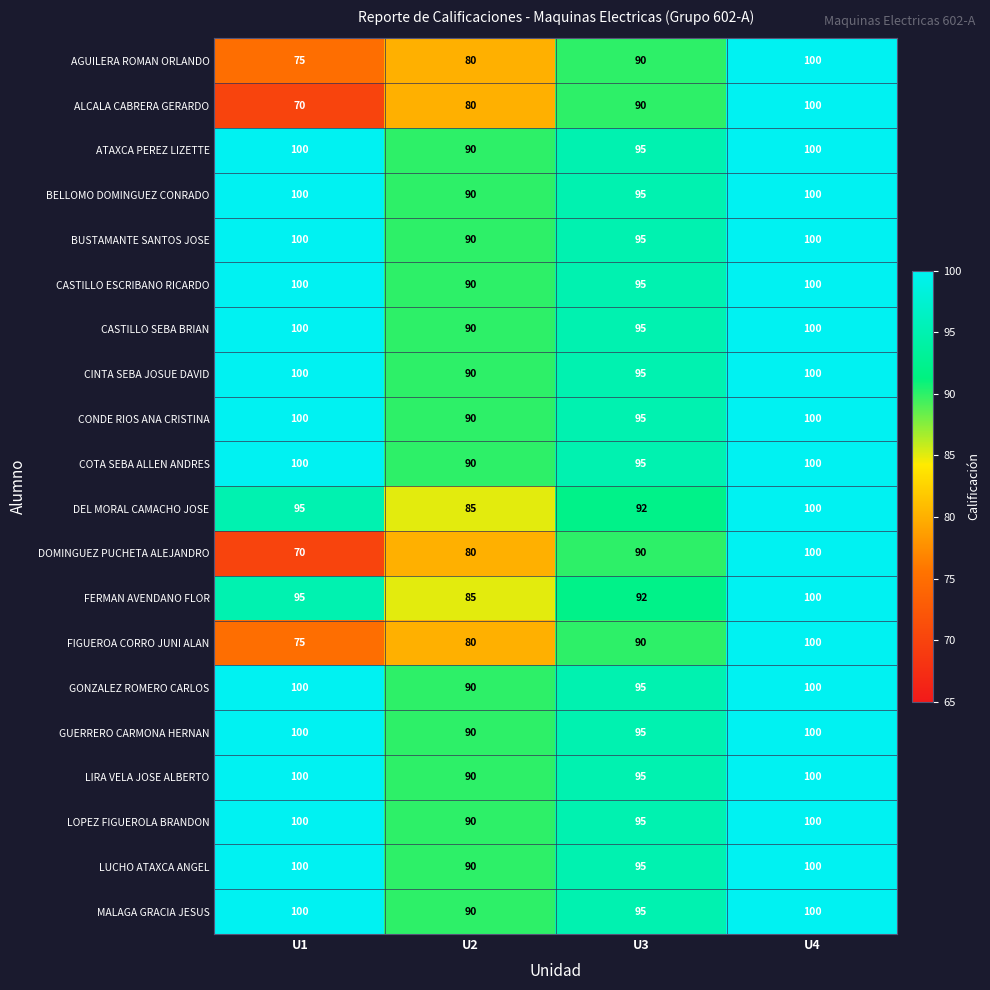

What is the highest value of the CASTILLO ESCRIBANO RICARDO series?

100